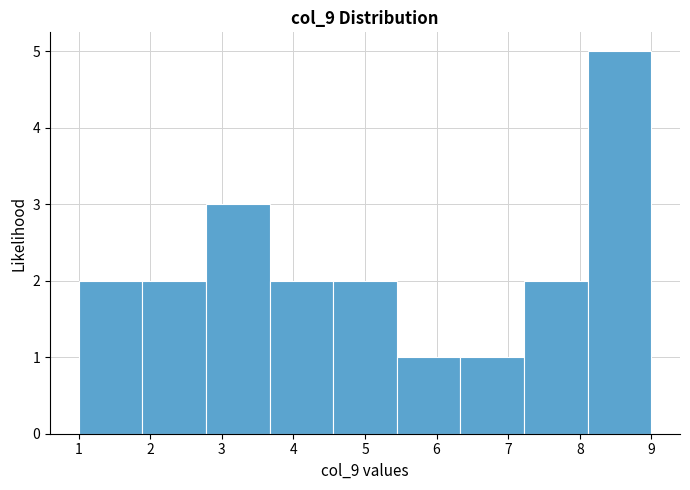

Over which range of the x-axis is the bar tallest?

8.1 to 9.0